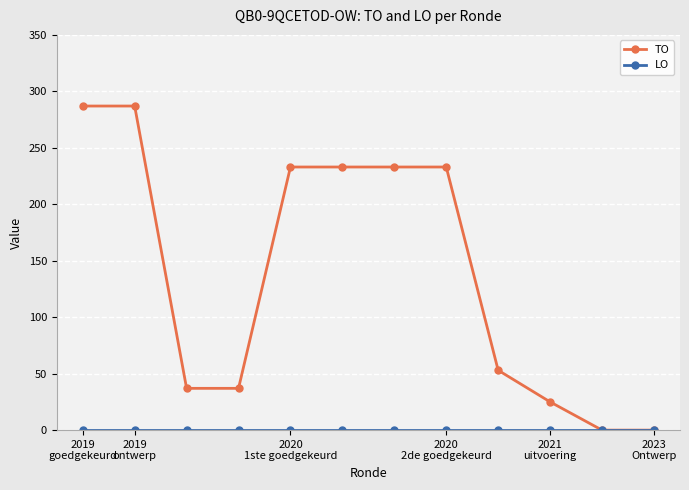

Which series has the widest spread of values?

TO